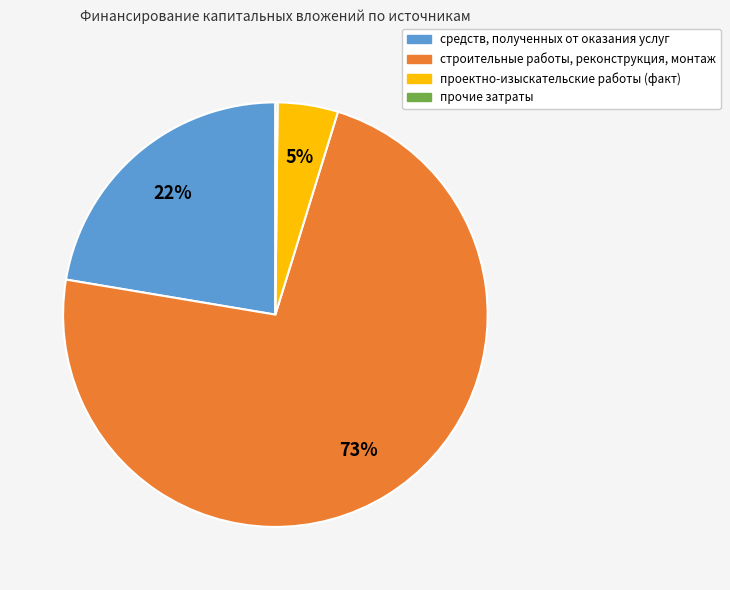

What percentage is the средств, полученных от оказания услуг slice, to the nearest percent?

22%